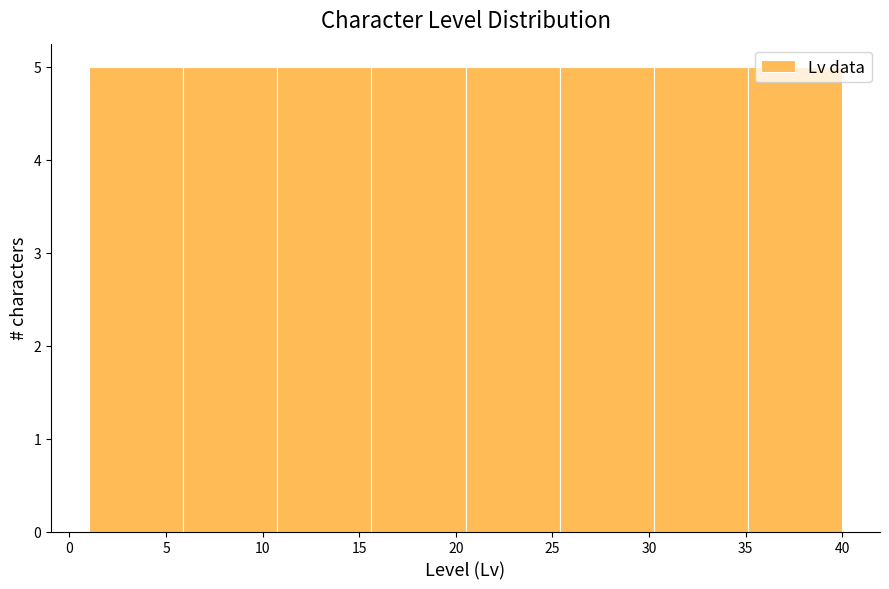

Reading left to right, transcribe this chart: for each bar, give the range it covers on the x-axis and its height. Neither the bar edges nor the heights are printed on the chart, so give them approximately, as read against the axes.

1.0 to 6.0: 5
6.0 to 11.0: 5
11.0 to 15.5: 5
15.5 to 20.5: 5
20.5 to 25.5: 5
25.5 to 30.5: 5
30.5 to 35.0: 5
35.0 to 40.0: 5